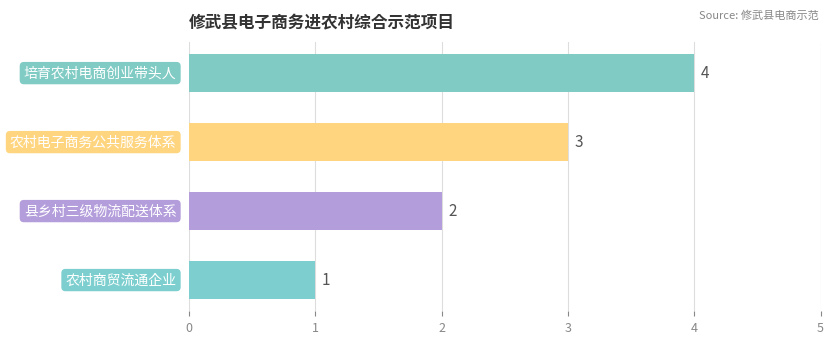

How many values are between 2 and 4?

3